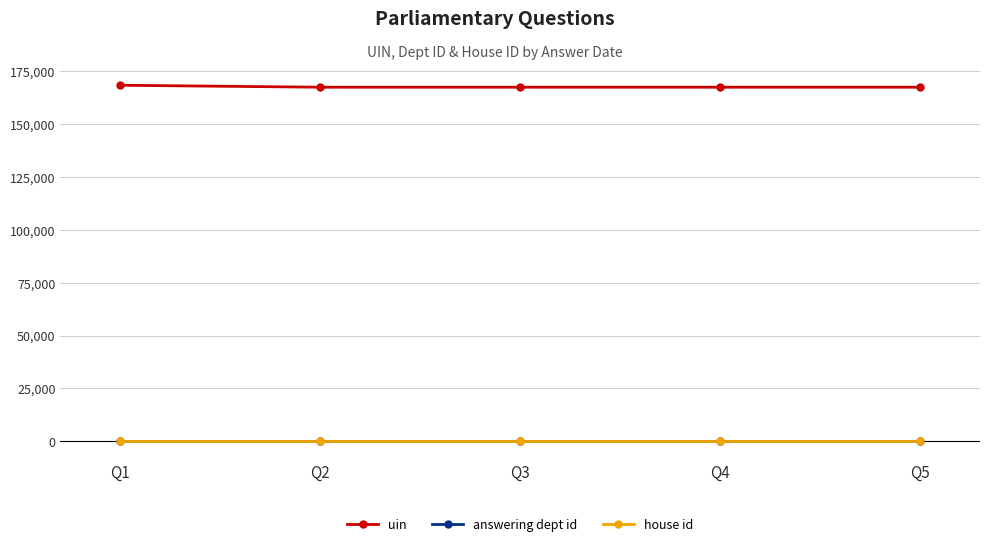

What is the value of the uin point at the 2nd from the left?

167257